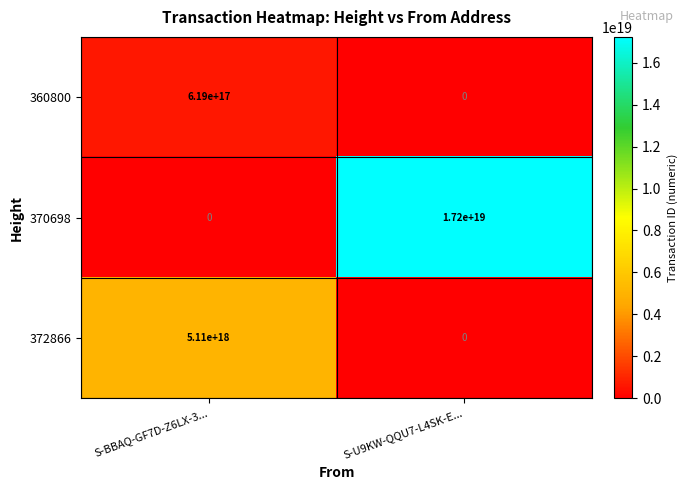

Between S-BBAQ-GF7D-Z6LX-3... and S-U9KW-QQU7-L4SK-E..., which series saw the biggest shift?

370698